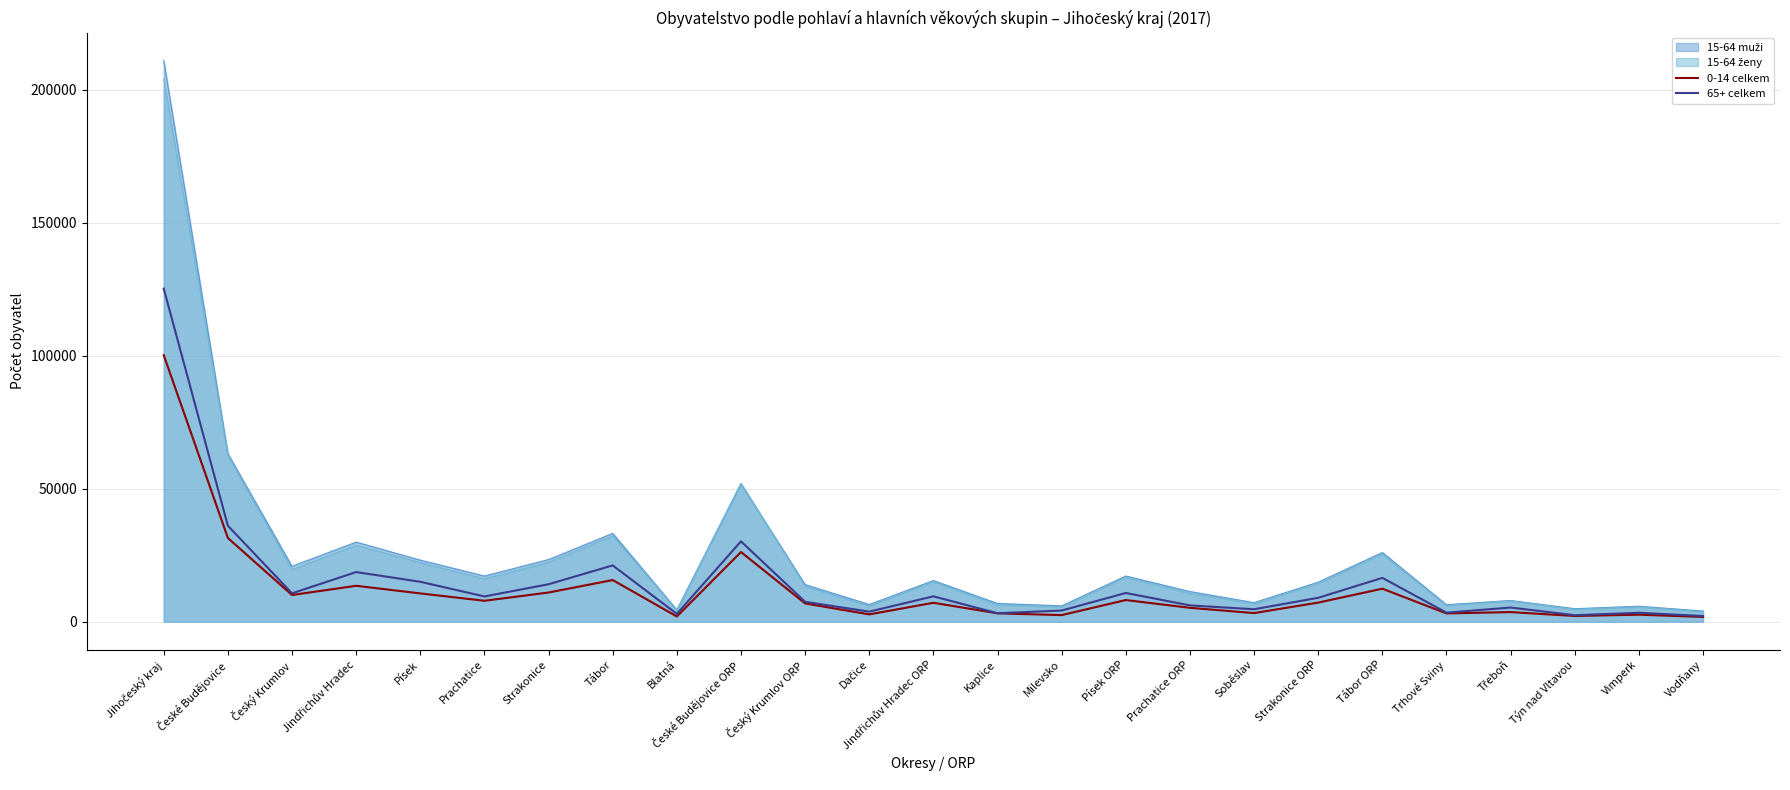

What is the greatest value displayed?

210832